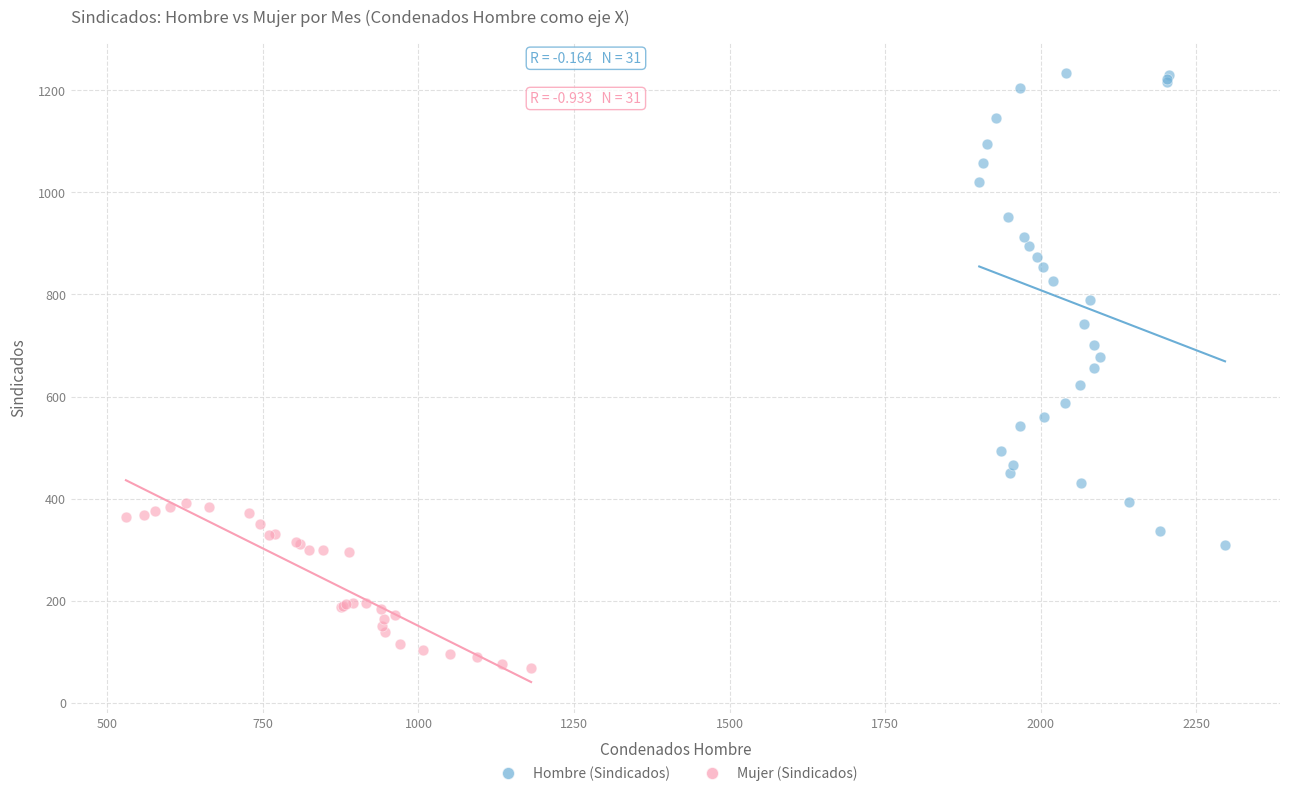

Which series has the widest spread of Y values?

Hombre (Sindicados)